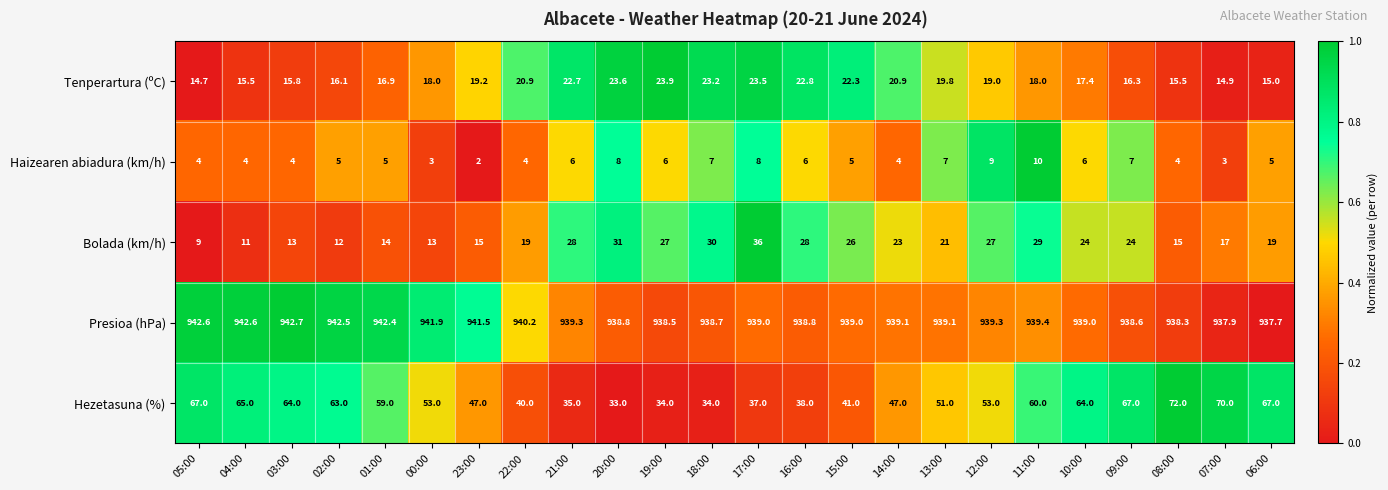

Which label corresponds to the smallest value in the chart?

23:00